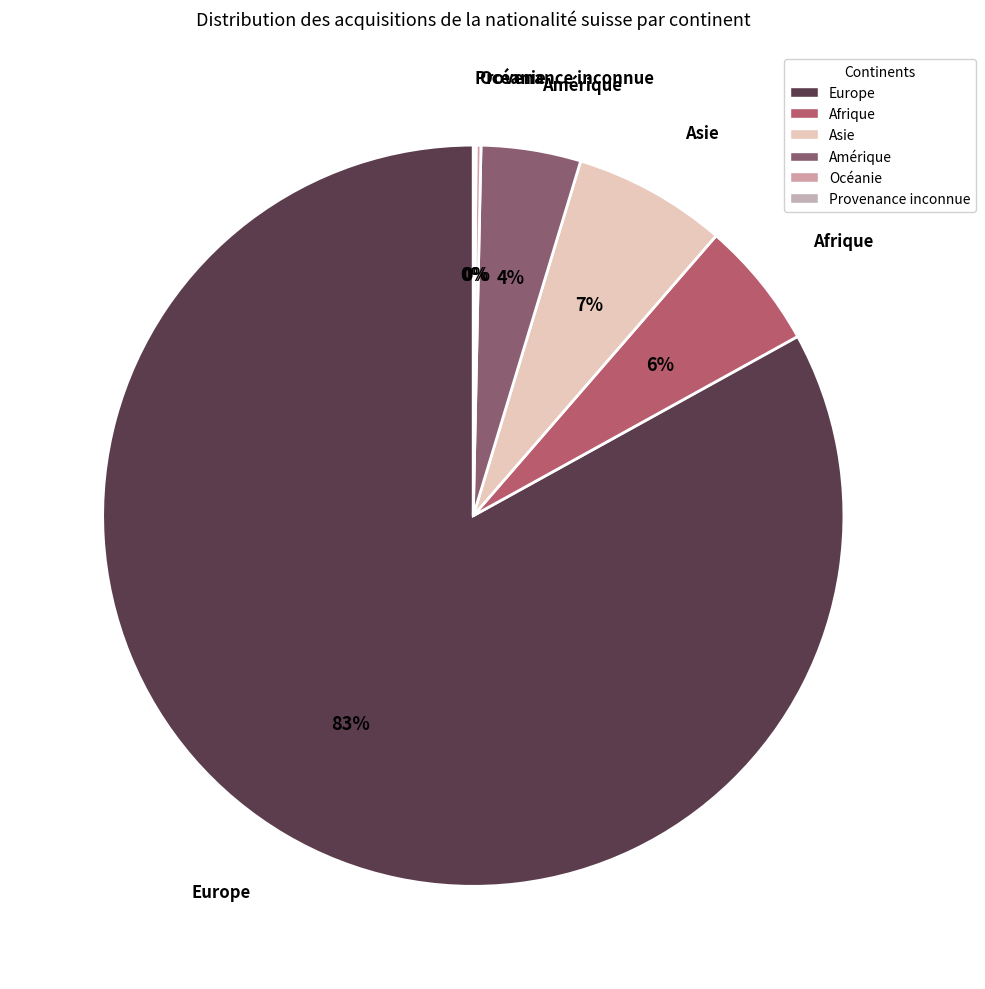

To the nearest percent, what is the difference between the Afrique and Europe slice percentages?

77%